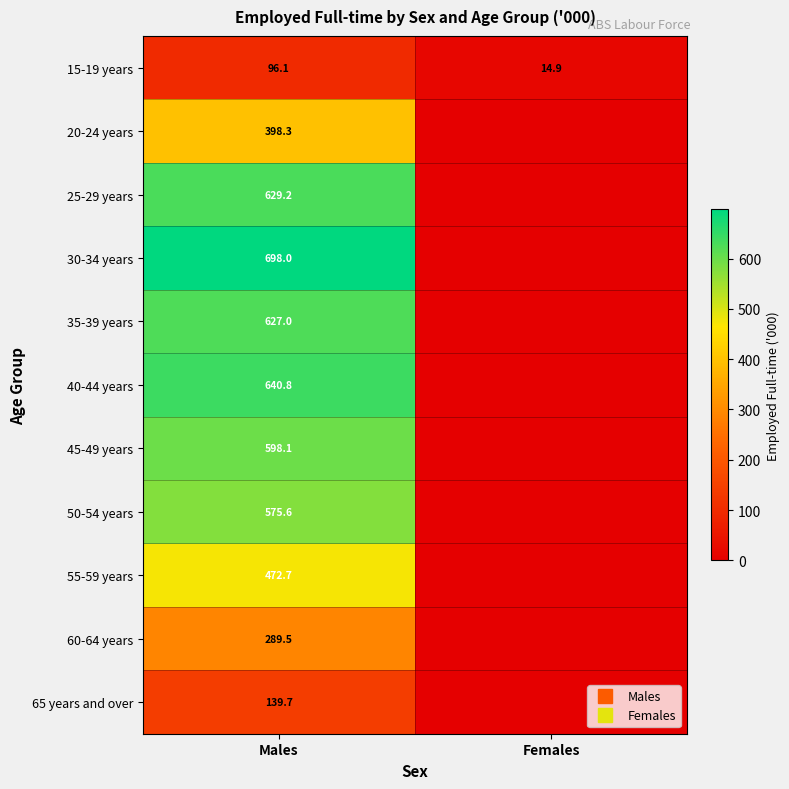

Rank the series by their maximum value, from highest to lowest.

30-34 years, 40-44 years, 25-29 years, 35-39 years, 45-49 years, 50-54 years, 55-59 years, 20-24 years, 60-64 years, 65 years and over, 15-19 years